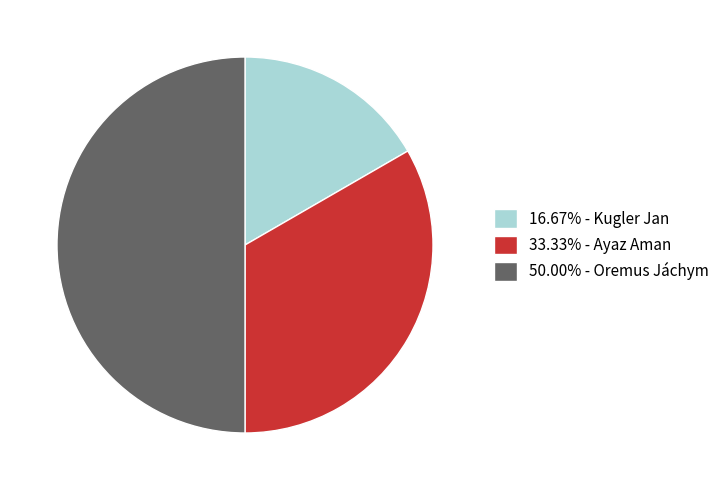

Which slice is the largest?

Oremus Jáchym